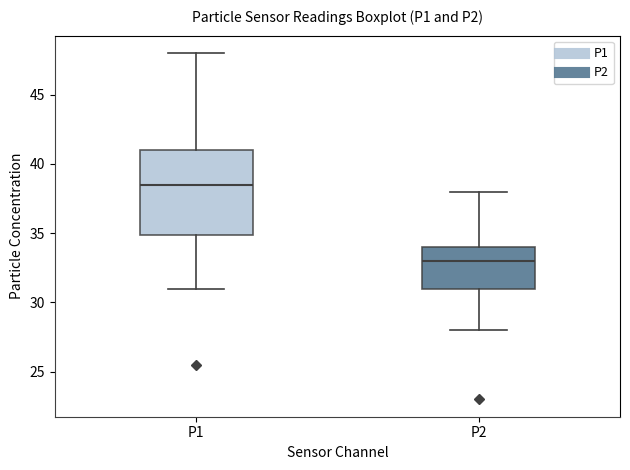

Reading left to right, read every box against the y-axis: the position of its median line, the range the box covers, and the ends of its whiskers. The values are not printed on the chart, so give them approximately, as read against the axis.

P1: median 38.5, box 35.0 to 41.0, whiskers 31.0 to 48.0
P2: median 33.0, box 31.0 to 34.0, whiskers 28.0 to 38.0